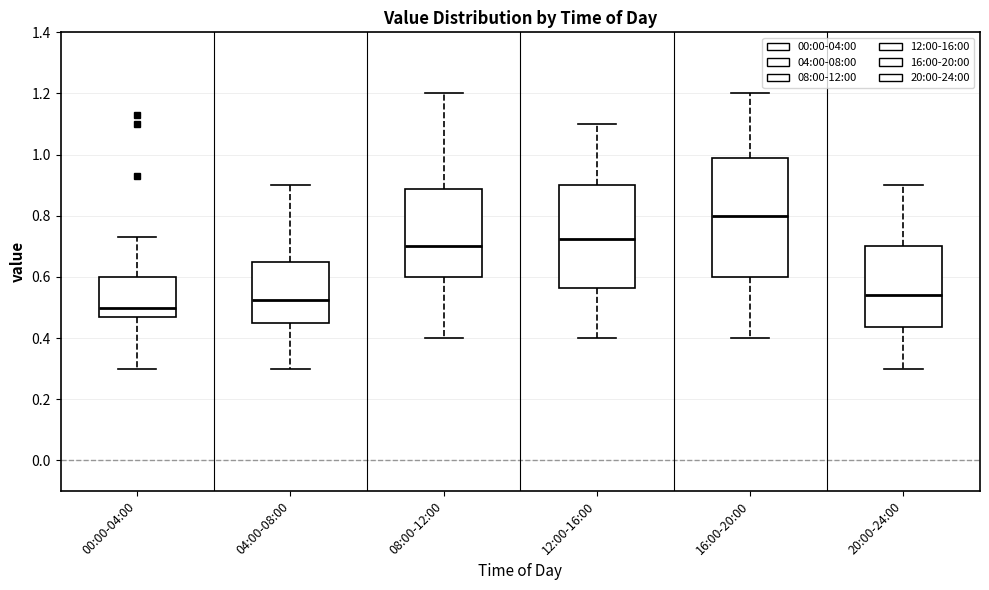

Reading left to right, read every box against the y-axis: the position of its median line, the range the box covers, and the ends of its whiskers. The values are not printed on the chart, so give them approximately, as read against the axis.

00:00-04:00: median 0.50, box 0.48 to 0.60, whiskers 0.30 to 0.74
04:00-08:00: median 0.52, box 0.46 to 0.66, whiskers 0.30 to 0.90
08:00-12:00: median 0.70, box 0.60 to 0.88, whiskers 0.40 to 1.20
12:00-16:00: median 0.72, box 0.56 to 0.90, whiskers 0.40 to 1.10
16:00-20:00: median 0.80, box 0.60 to 0.98, whiskers 0.40 to 1.20
20:00-24:00: median 0.54, box 0.44 to 0.70, whiskers 0.30 to 0.90